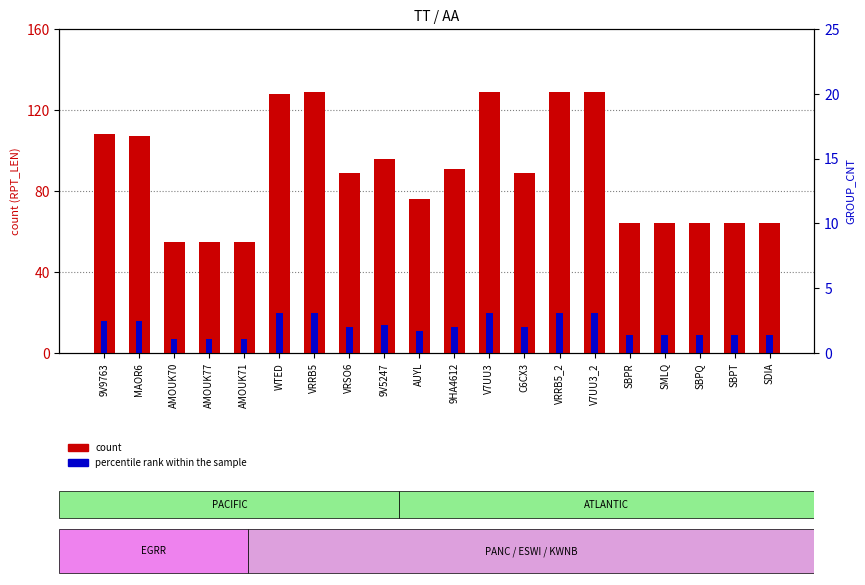

What are all the series names shown in the legend?

count, percentile rank within the sample